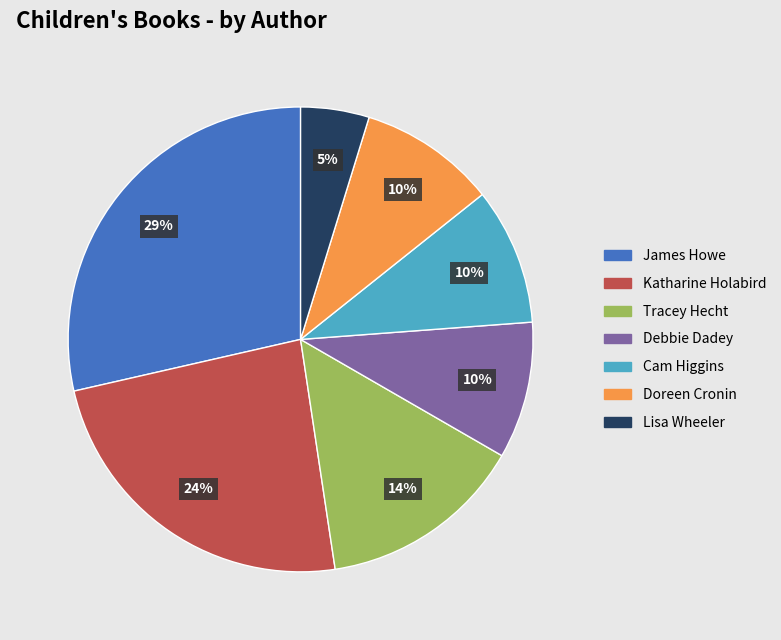

To the nearest percent, what is the difference between the Tracey Hecht and Katharine Holabird slice percentages?

10%